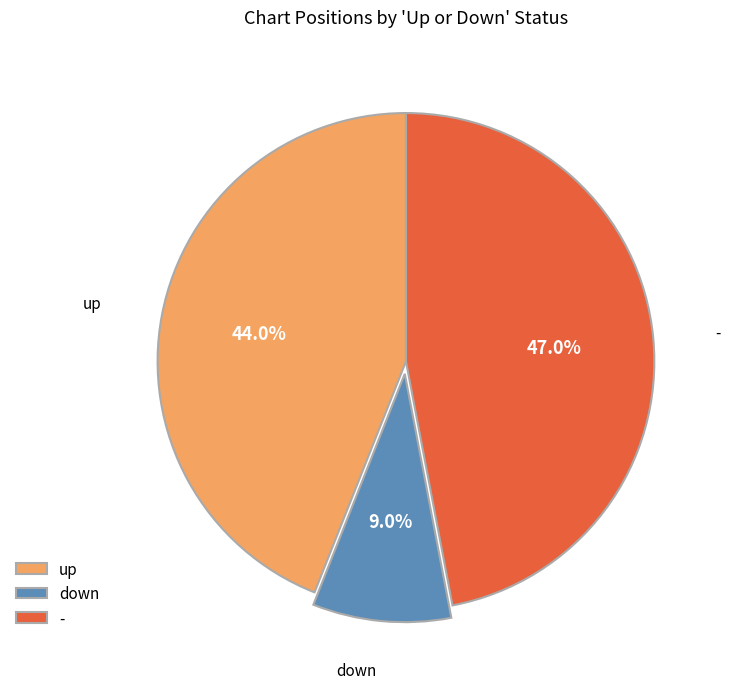

What is the ratio of the value at up to the value at down?

4.9